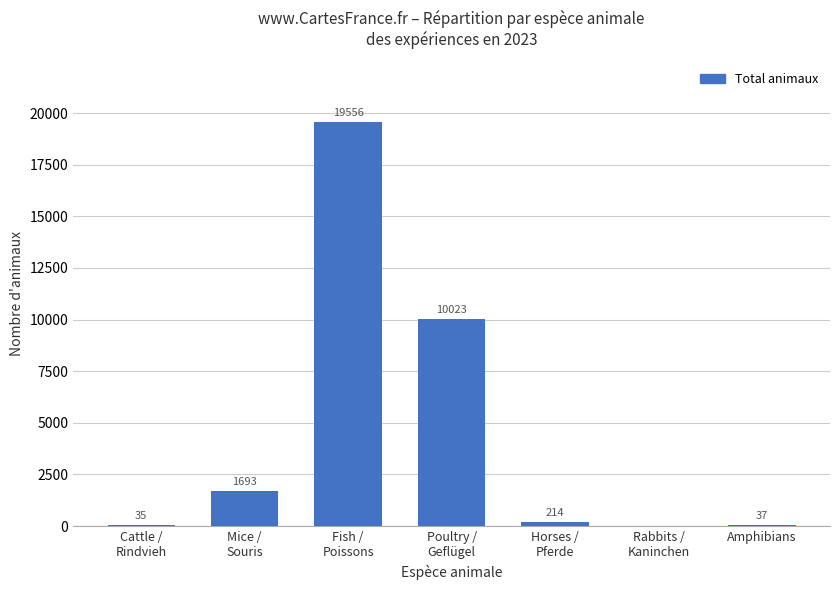

What is the sum of the values at Amphibians and Horses /
Pferde?

251